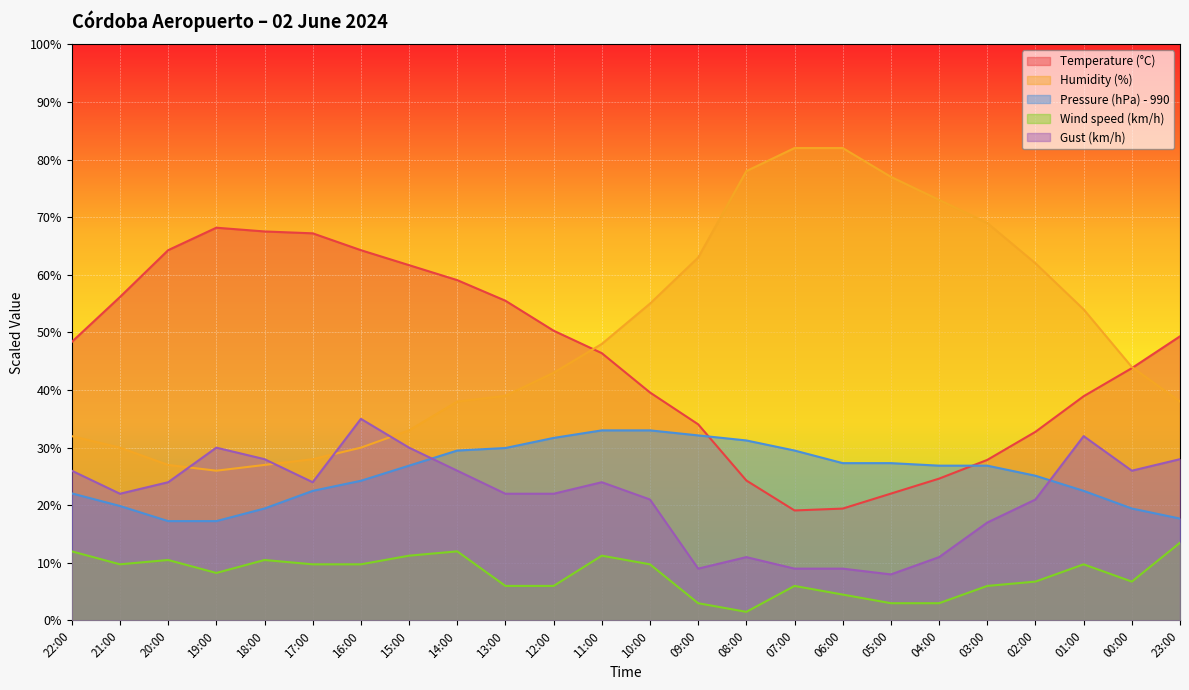

Which has a higher value, 13:00 or 14:00?

14:00